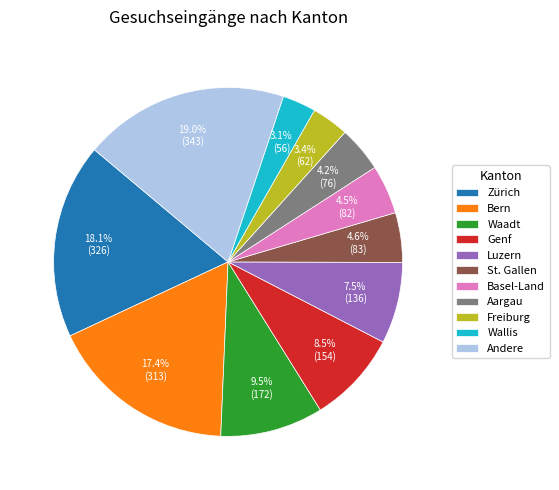

To the nearest percent, what percentage of the pie is Zürich?

18%